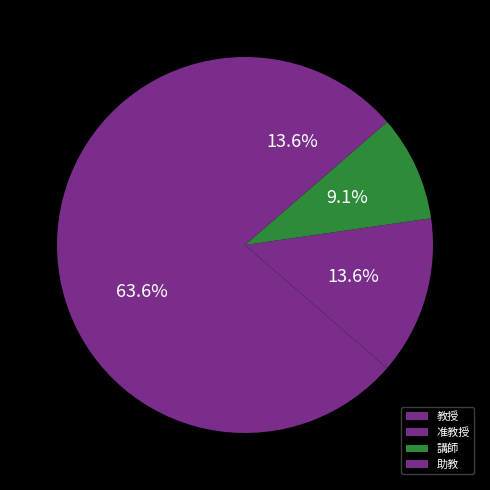

True or false: 助教 accounts for 14% of the total.

True